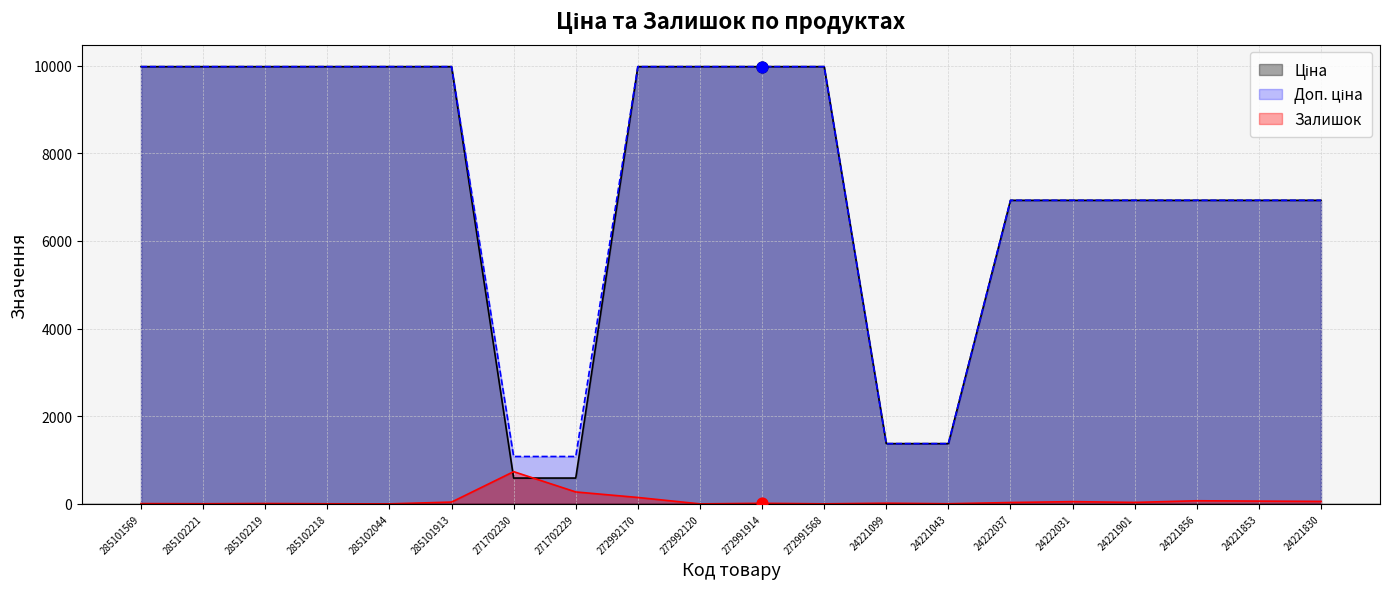

Which series reaches the minimum Y coordinate?

Залишок